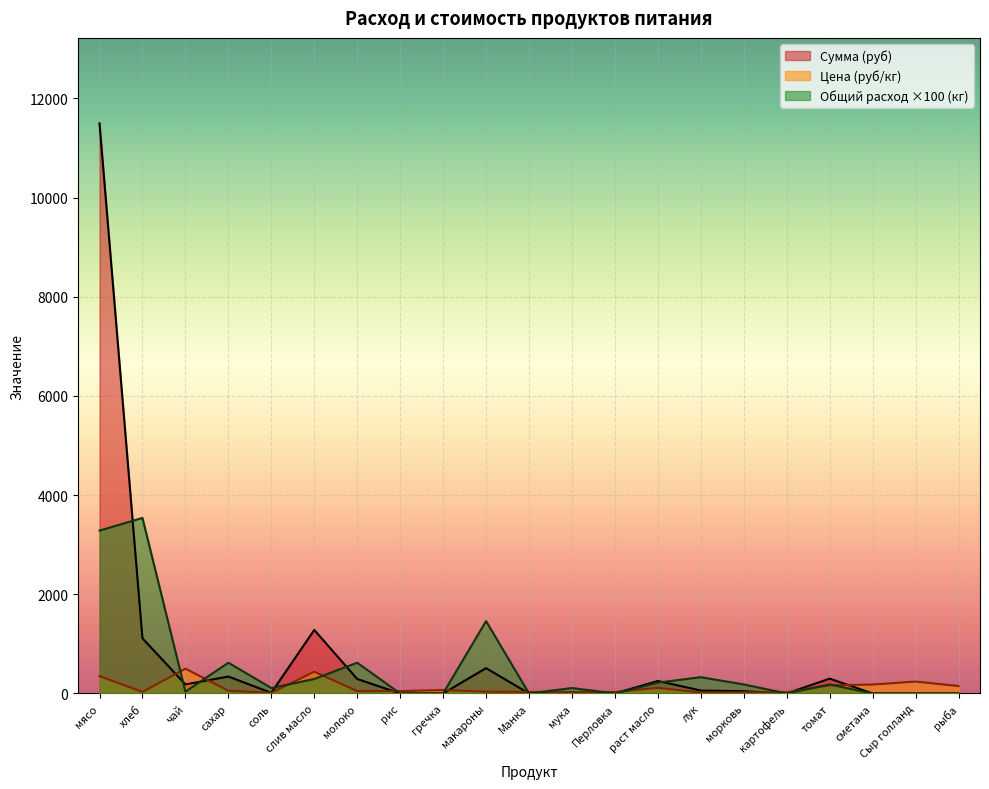

The Цена (руб/кг) series shows 18.0 at лук. True or false?

True